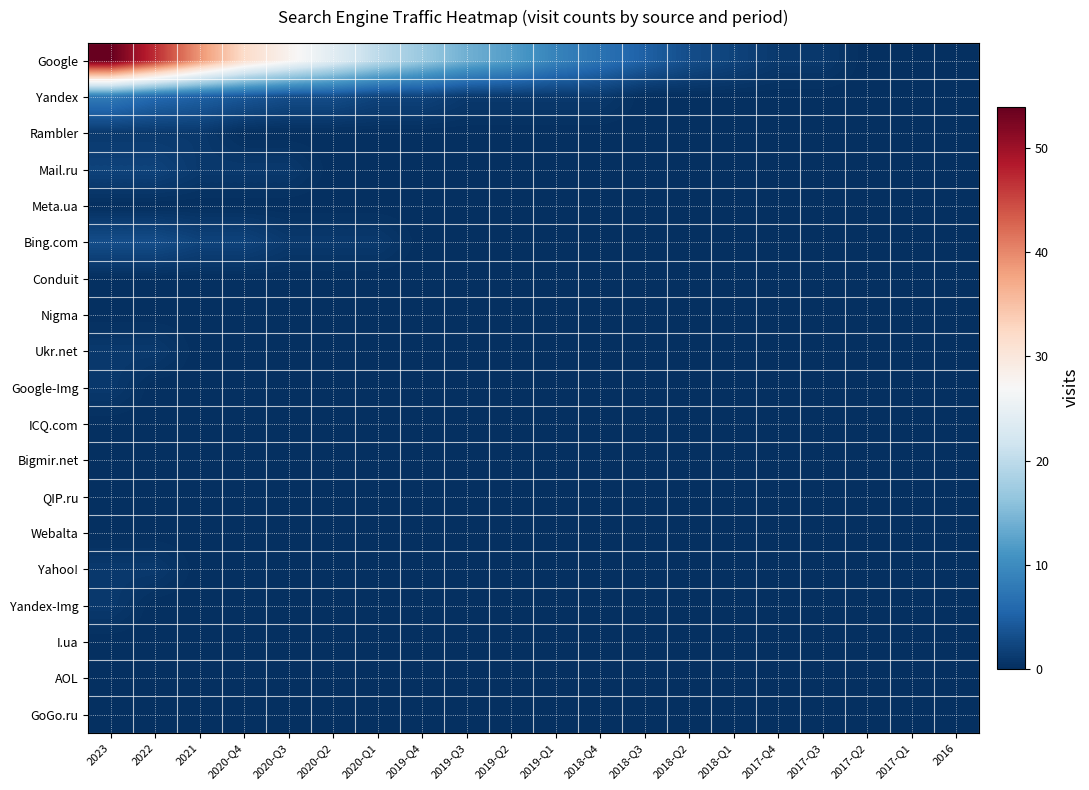

At 2017-Q3, list the series in order from largest to smallest.

Google, Yandex, Rambler, Mail.ru, Meta.ua, Bing.com, Conduit, Nigma, Ukr.net, Google-Img, ICQ.com, Bigmir.net, QIP.ru, Webalta, Yahoo!, Yandex-Img, I.ua, AOL, GoGo.ru